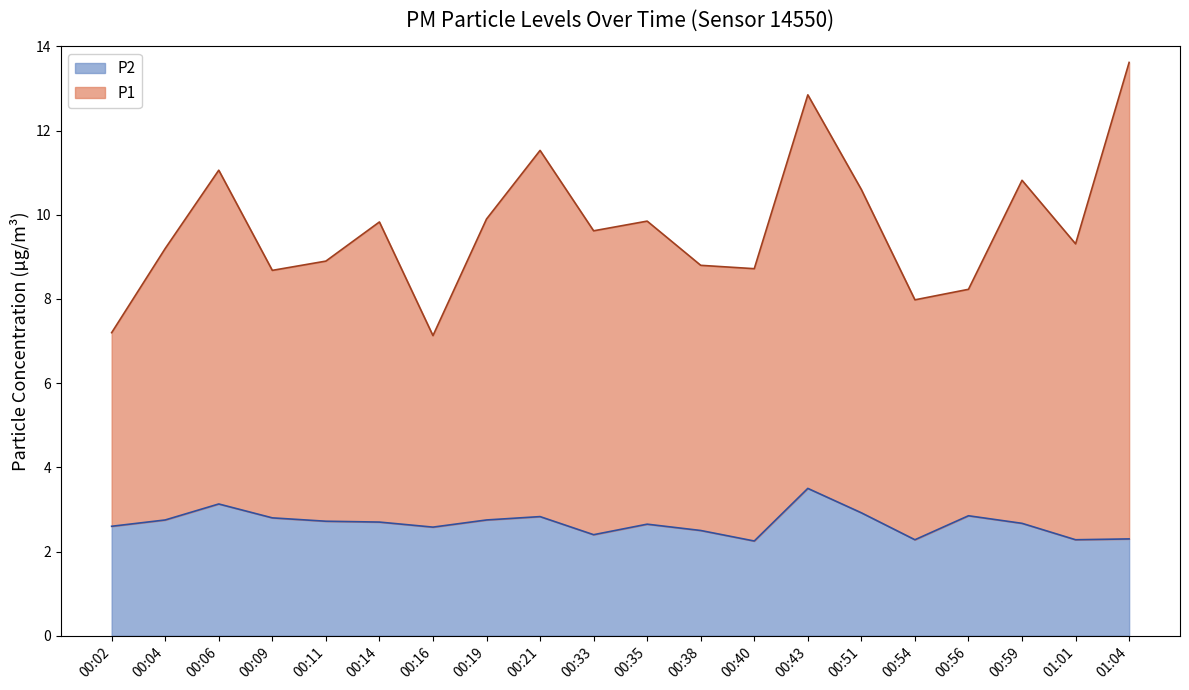

What is the minimum value shown in the chart?

2.2